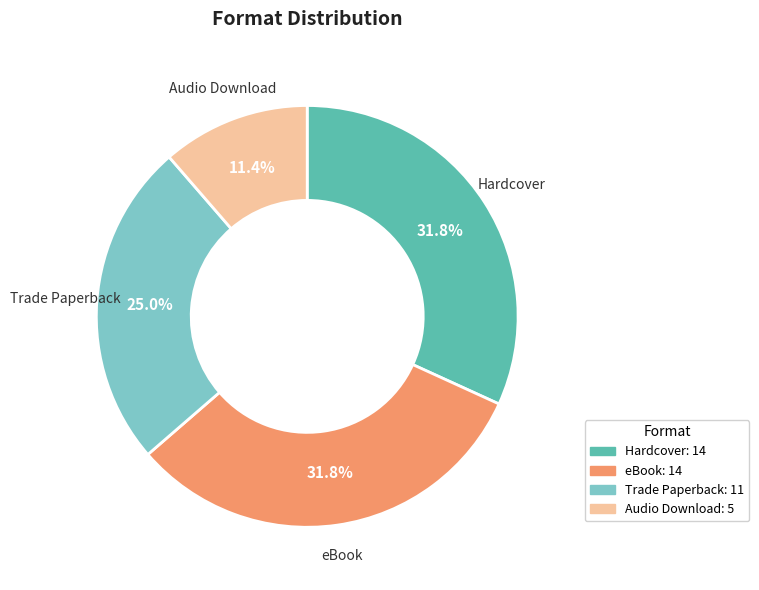

To the nearest percent, what is the difference between the Trade Paperback and Audio Download slice percentages?

14%